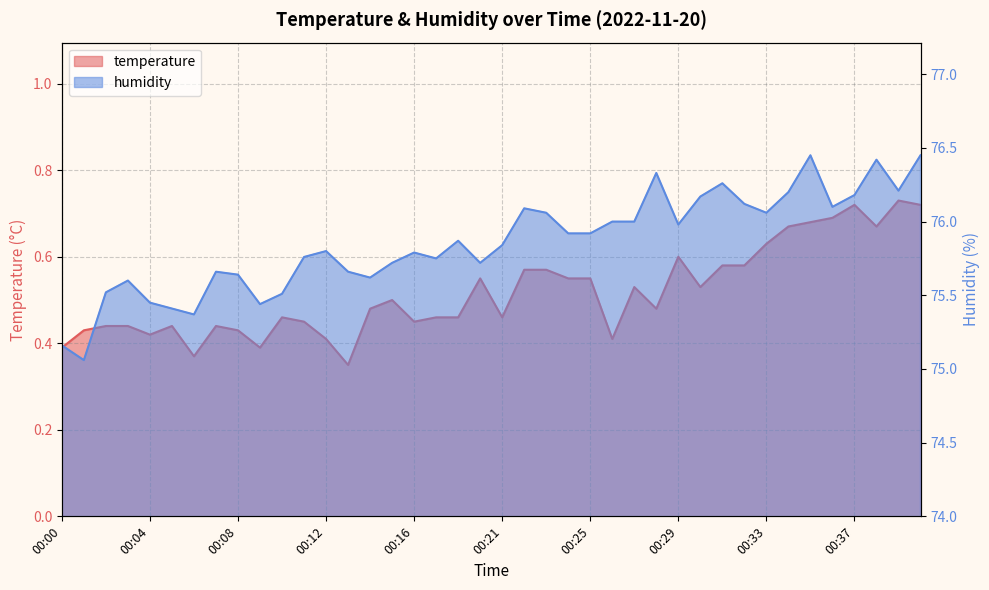

True or false: temperature has more than 0 interior local peaks.

True